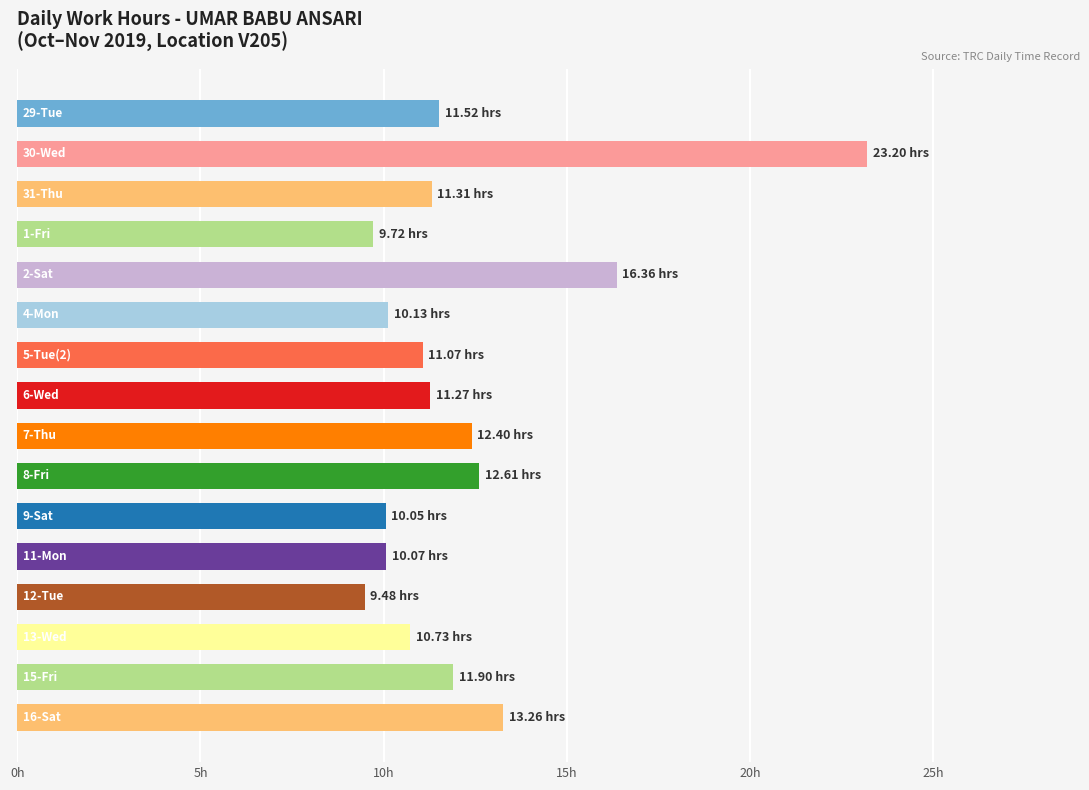

Does the chart contain any negative values?

No